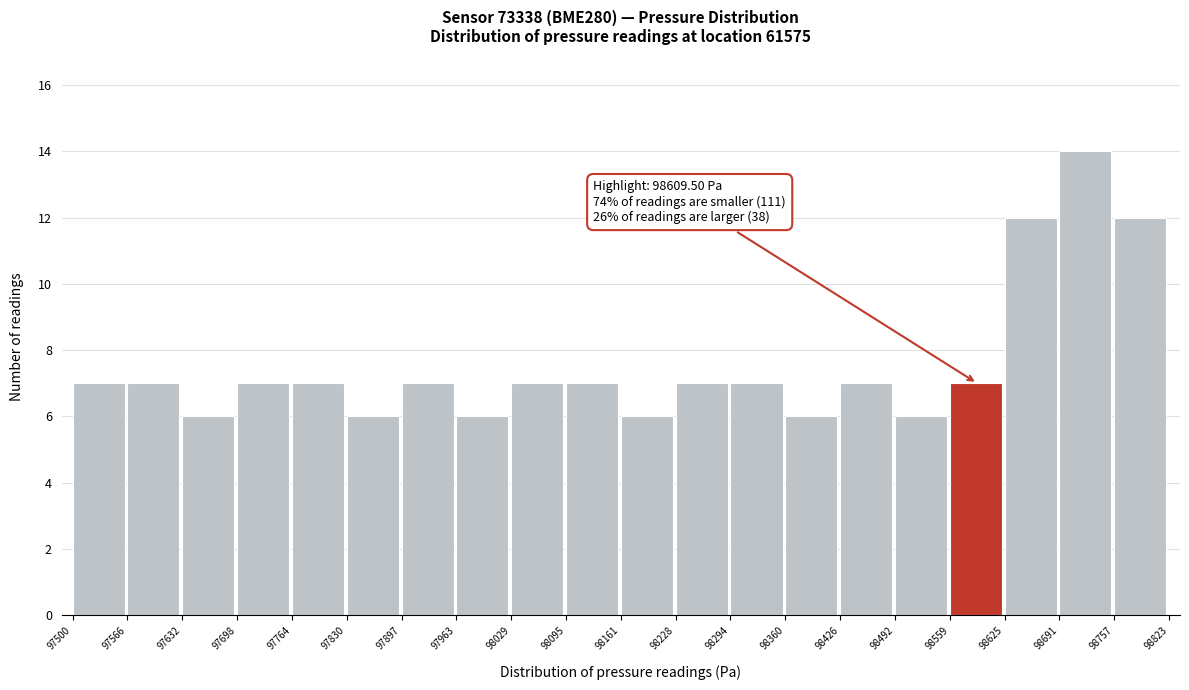

Which range on the x-axis has the tallest bar?

98691 to 98757